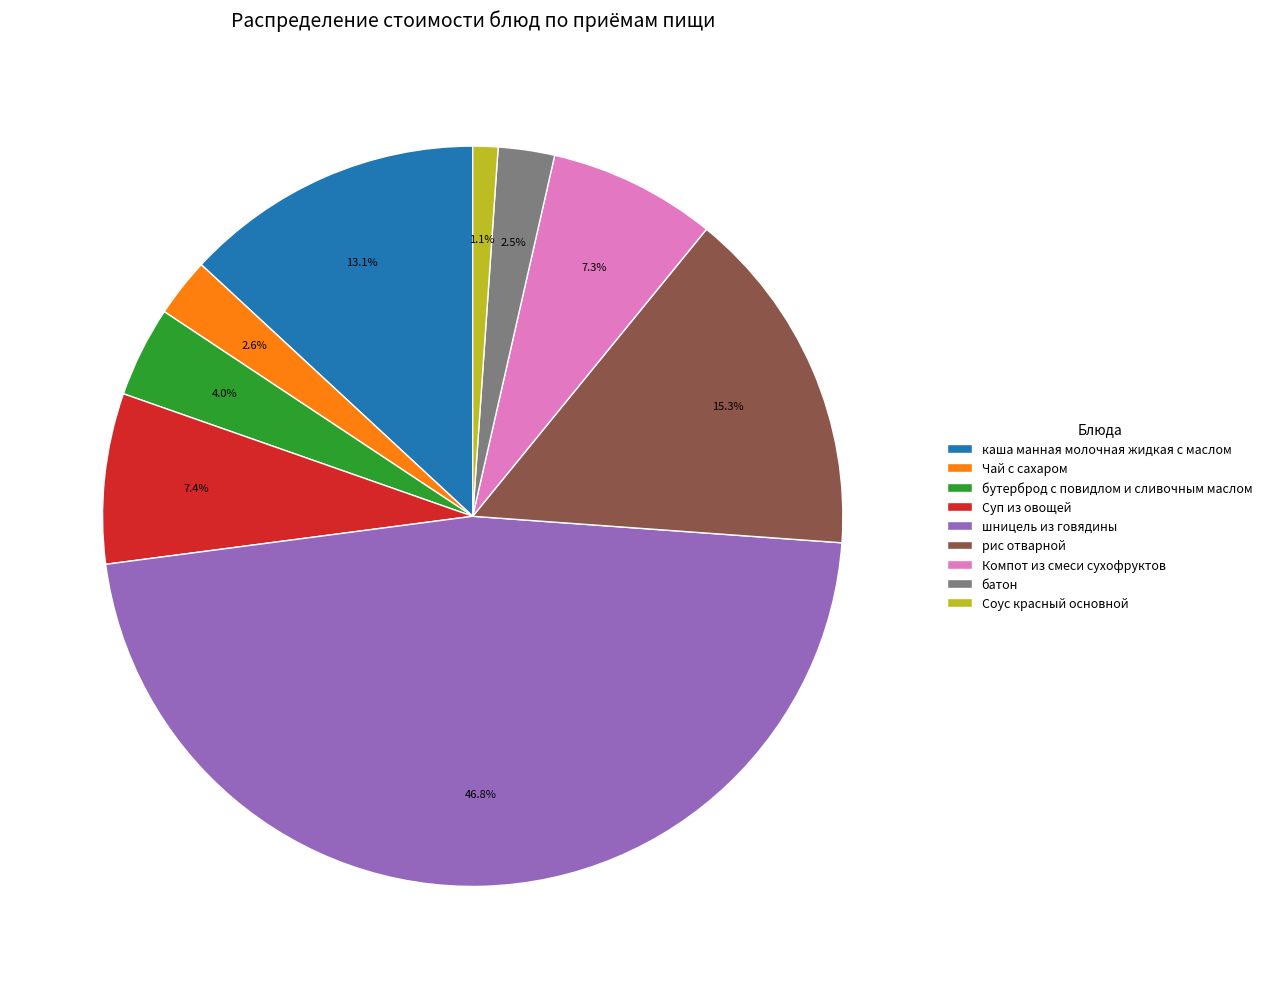

To the nearest percent, what is the difference between the largest and smallest slice percentages?

46%